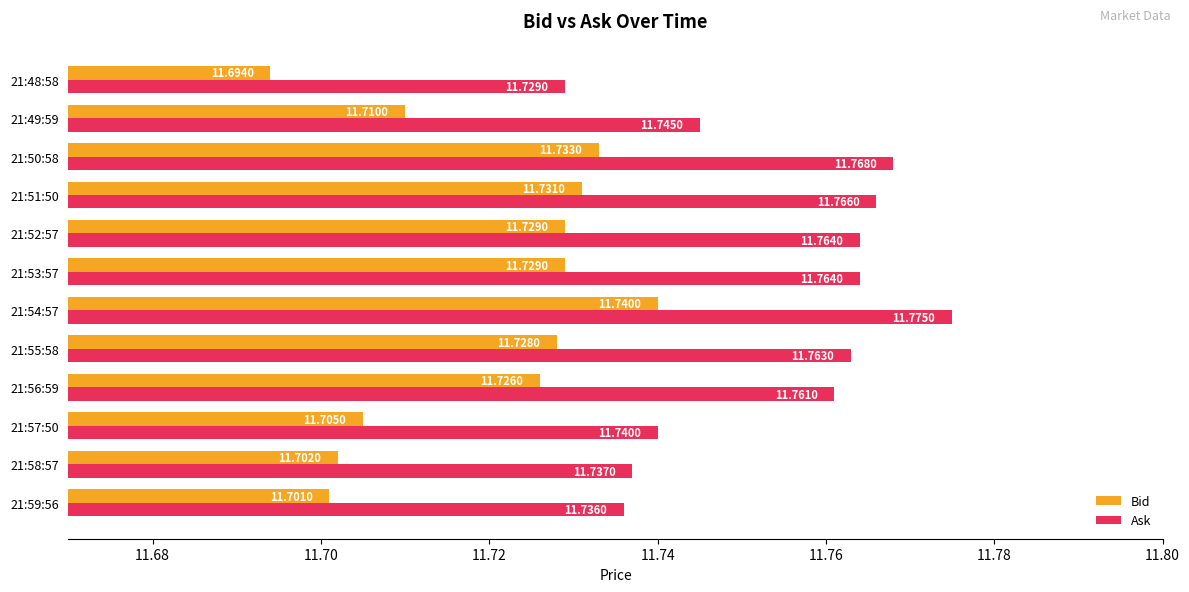

Count the Bid values in the range 11 to 12.

12